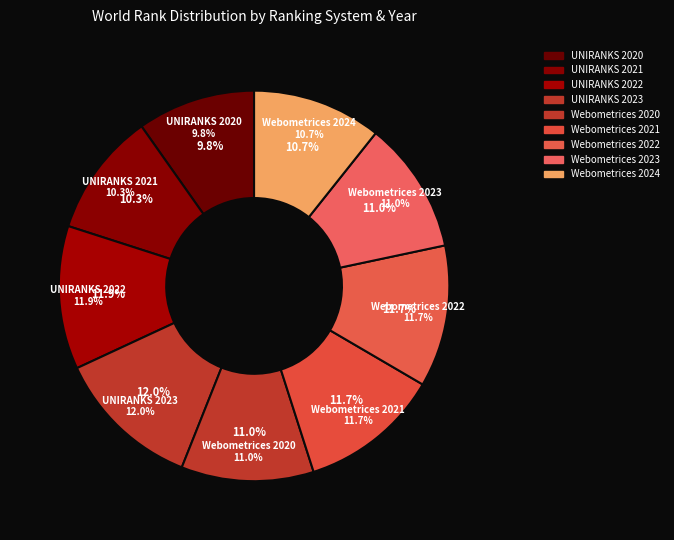

Is there any slice that represents more than half of the pie?

No